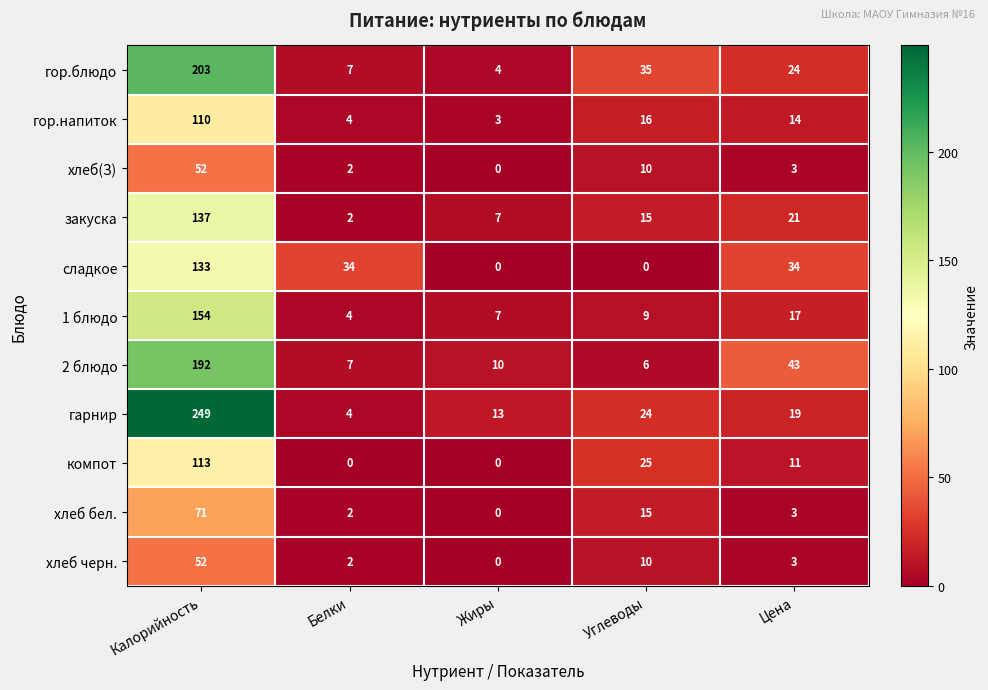

At which label is 1 блюдо closest to 79?

Цена